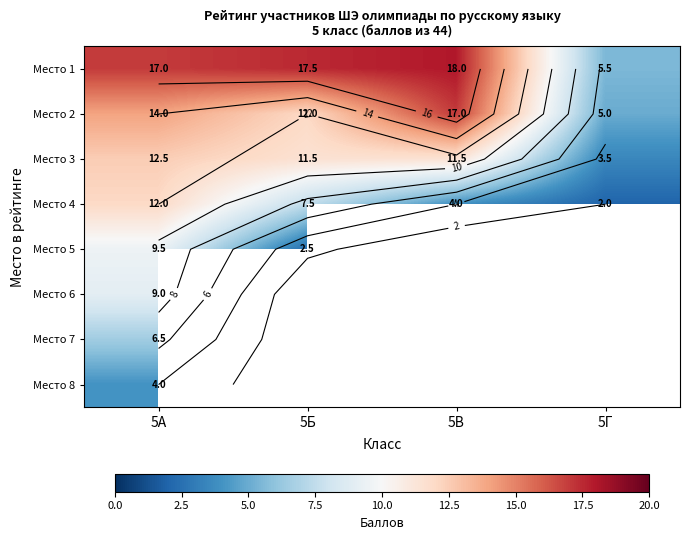

What is the highest value of the Место 3 series?

12.5